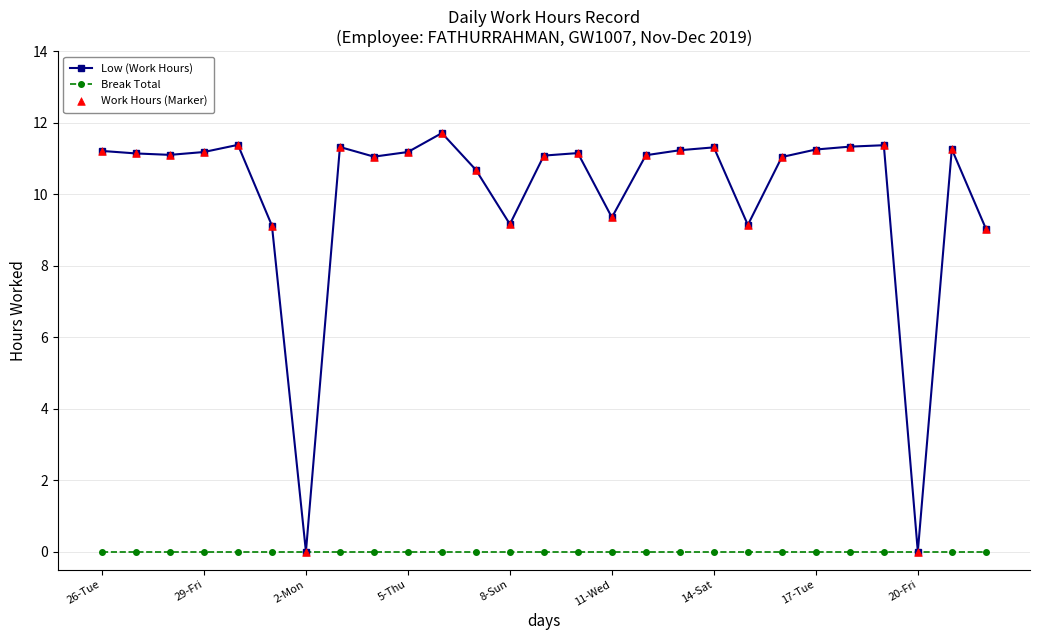

Which series has the largest total across all categories?

Low (Work Hours)